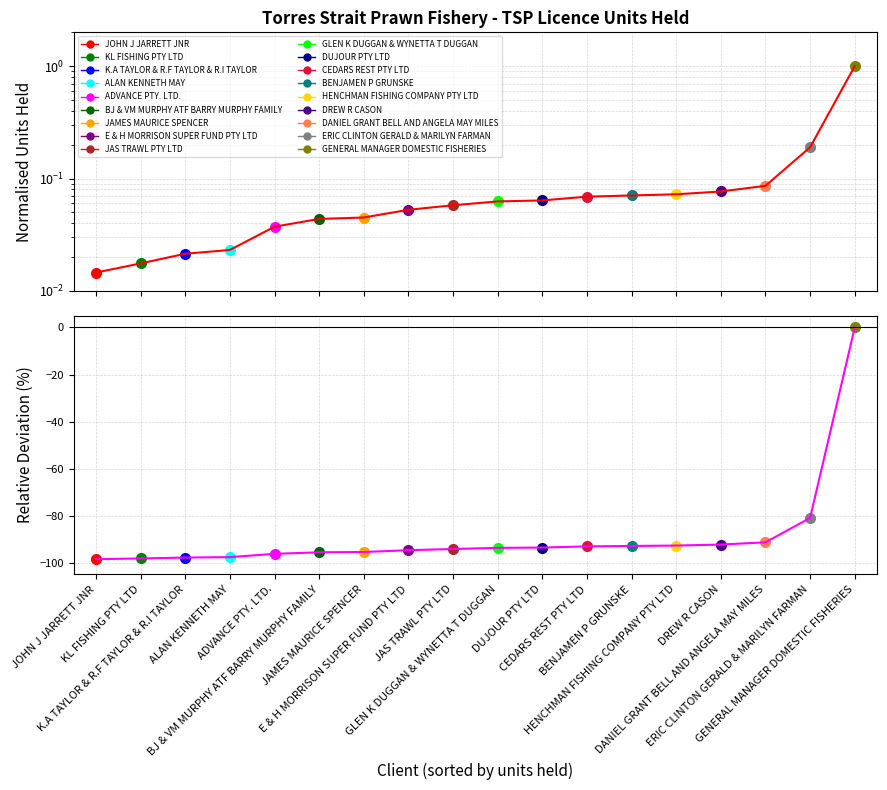

What is the change in value from JAS TRAWL PTY LTD to BENJAMEN P GRUNSKE?

+1.3